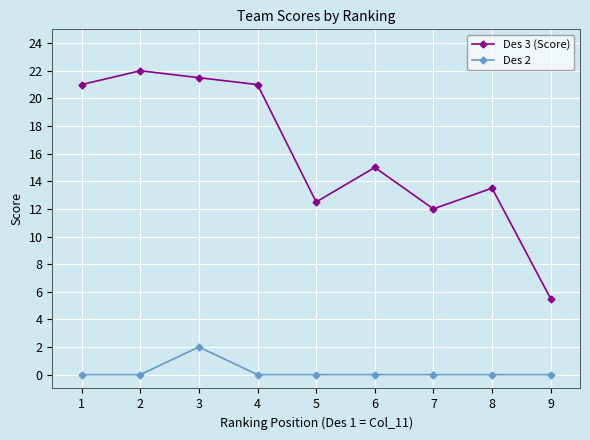

What is the difference between the maximum and minimum values in the Des 3 (Score) series?

16.5